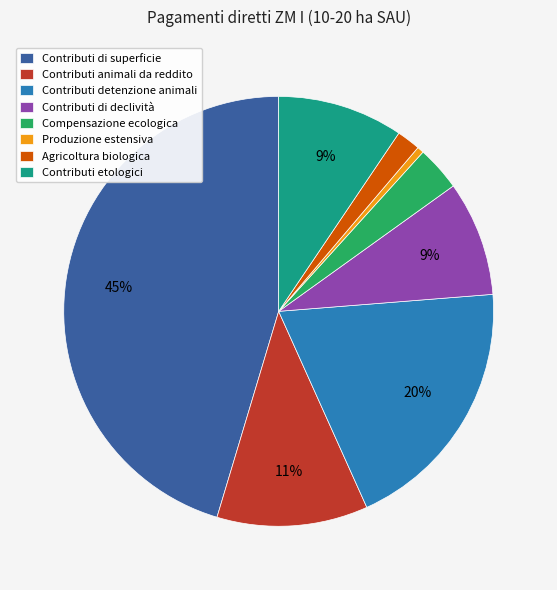

What is the largest slice in the pie chart?

Contributi di superficie